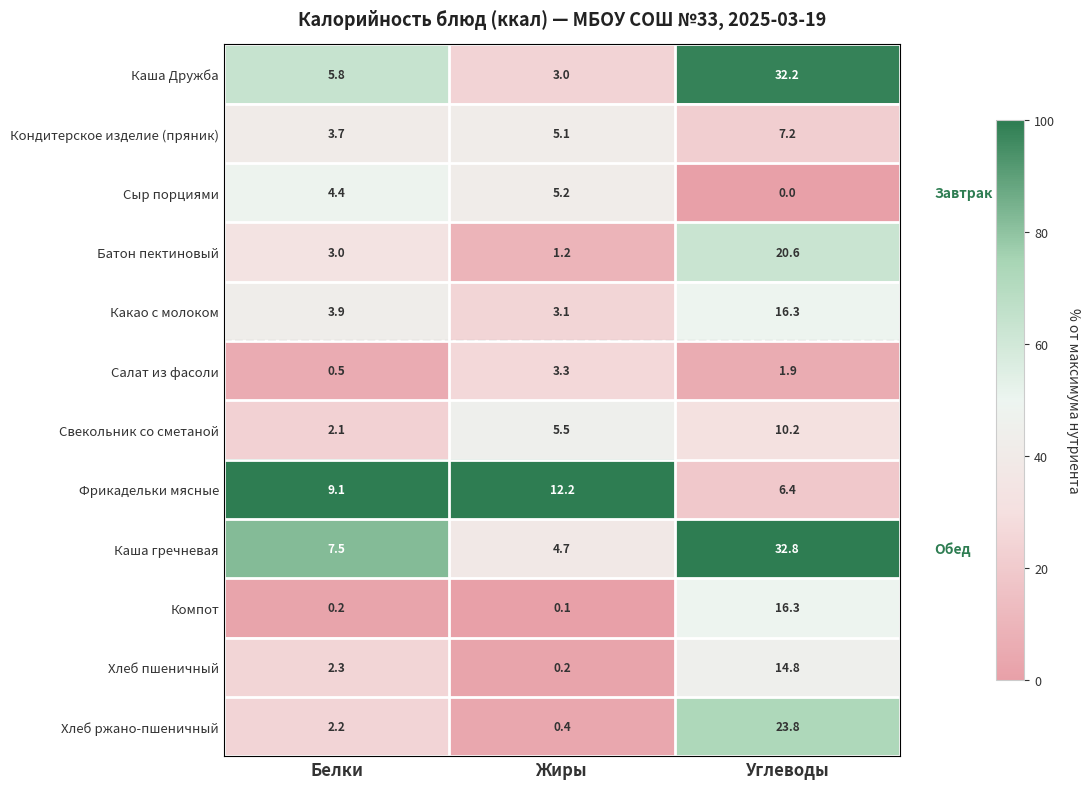

The Какао с молоком series shows 11.0 at Углеводы. True or false?

False